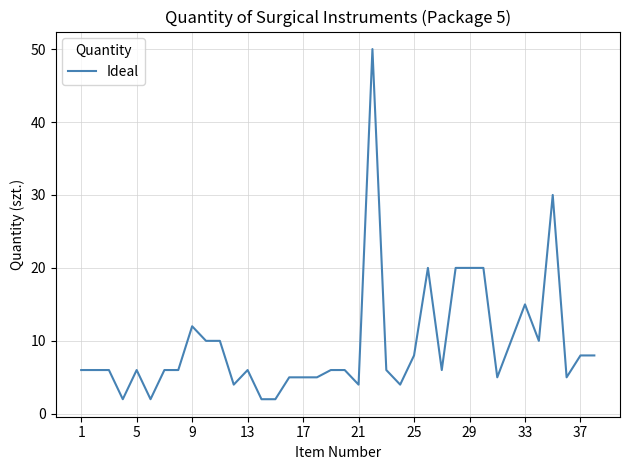

Reading left to right, extract all data points from this chart.

6	6	6	2	6	2	6	6	12	10	10	4	6	2	2	5	5	5	6	6	4	50	6	4	8	20	6	20	20	20	5	10	15	10	30	5	8	8